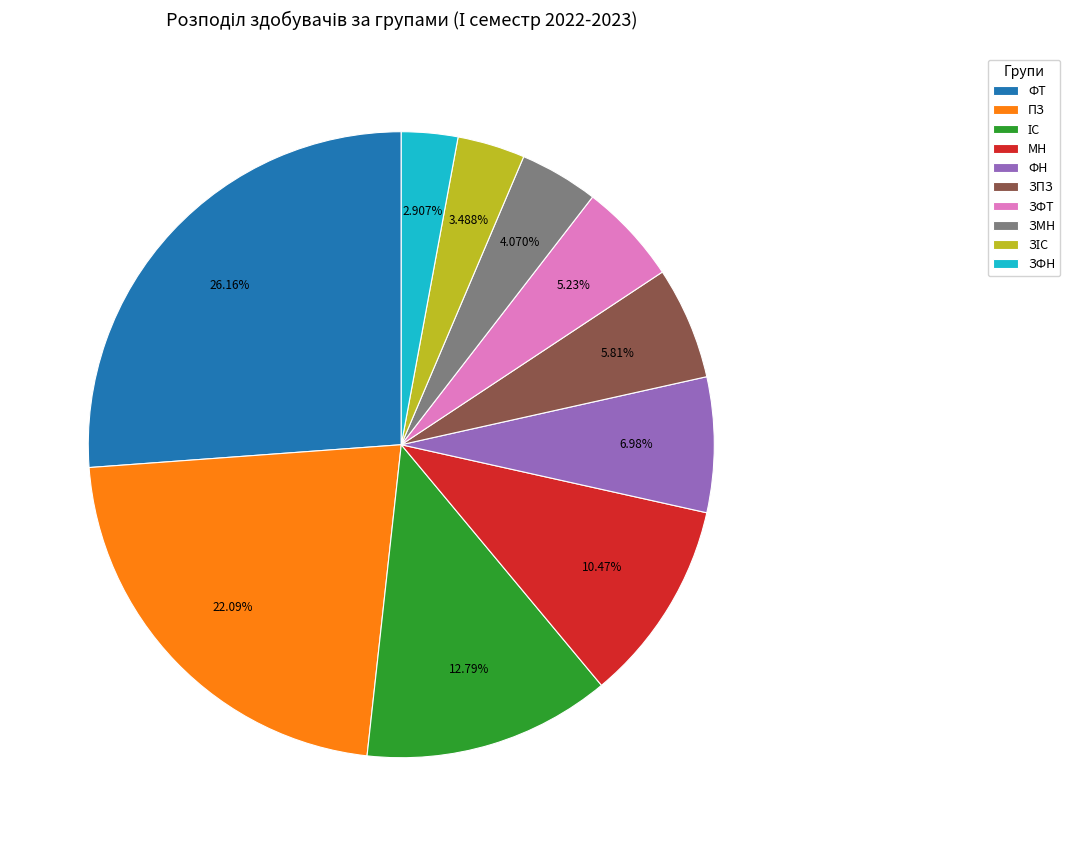

What is the smallest slice in the pie chart?

ЗФН